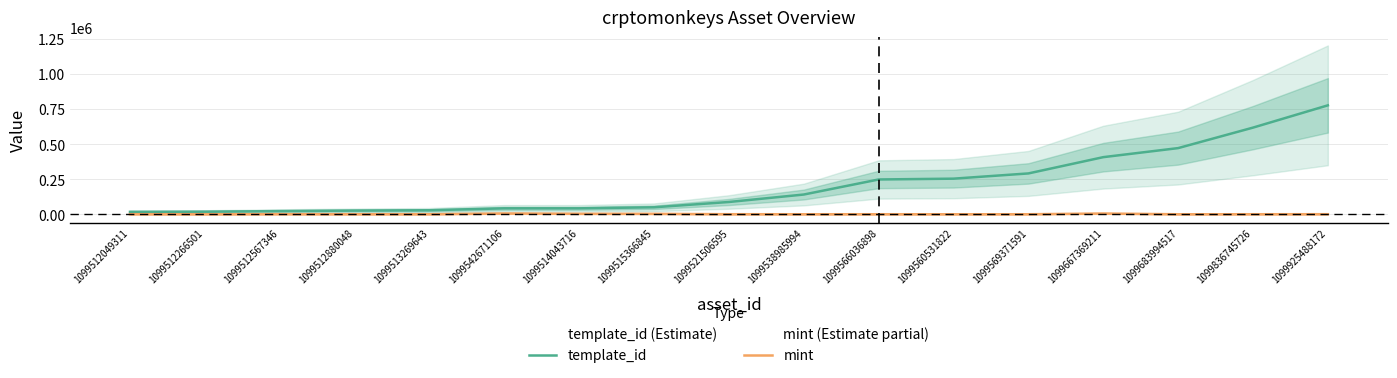

Between 1099512567346 and 1099521506595, which series saw the biggest shift?

template_id